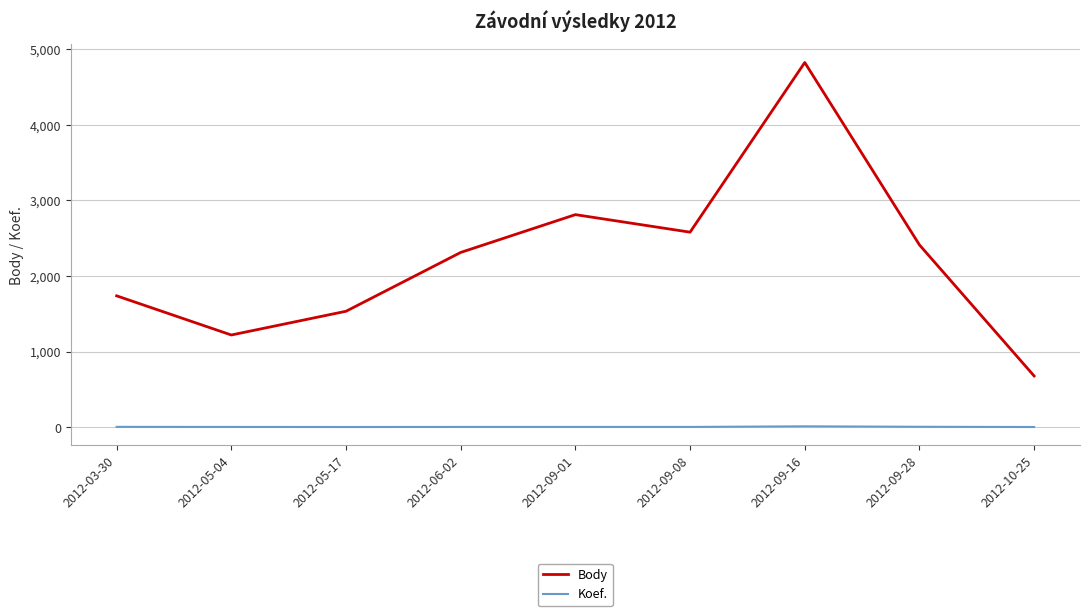

True or false: Body and Koef. intersect in this chart.

False